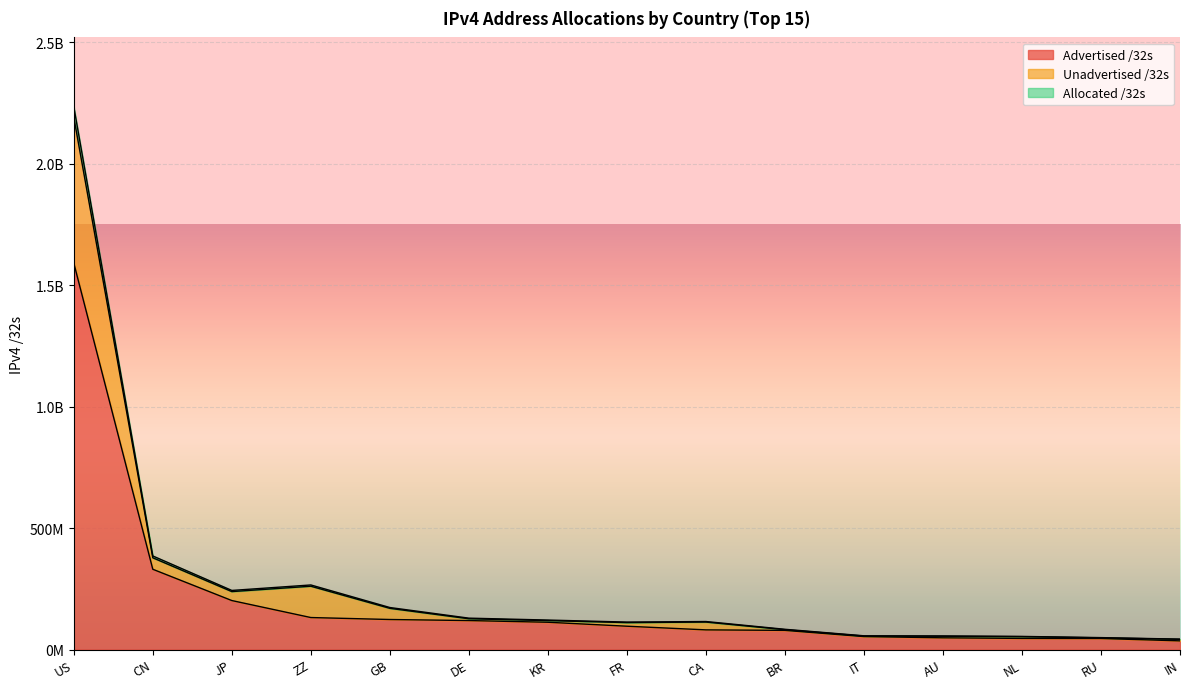

In Allocated /32s, how many points are lower than both neighbors (excluding endpoints)?

2